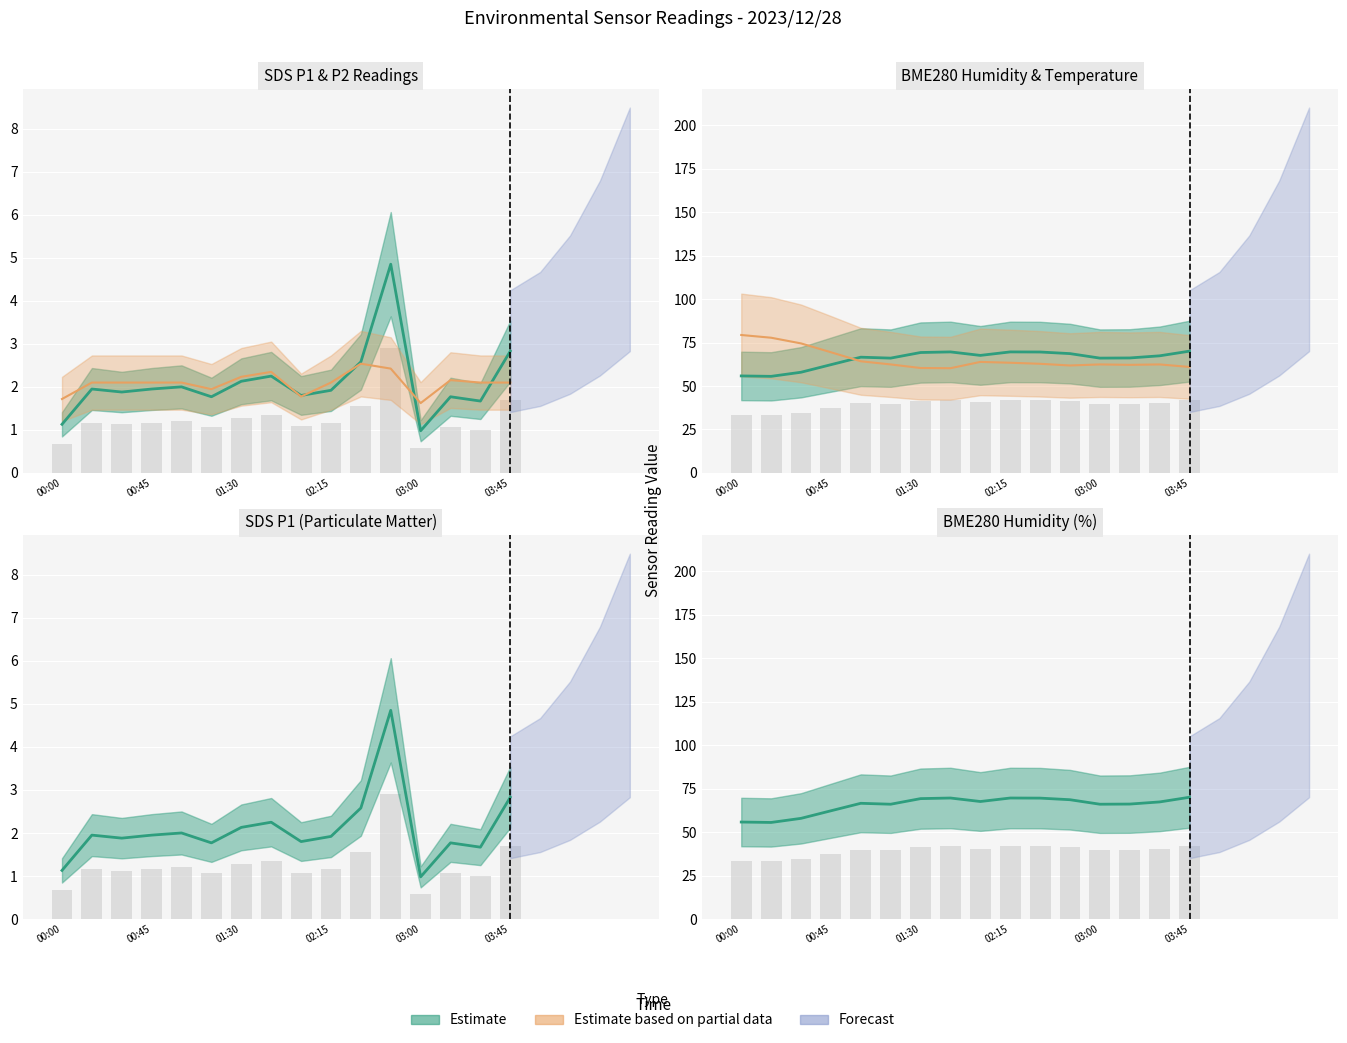

The BME280_temperature series shows 90.4 at 2023/12/28 03:15. True or false?

False